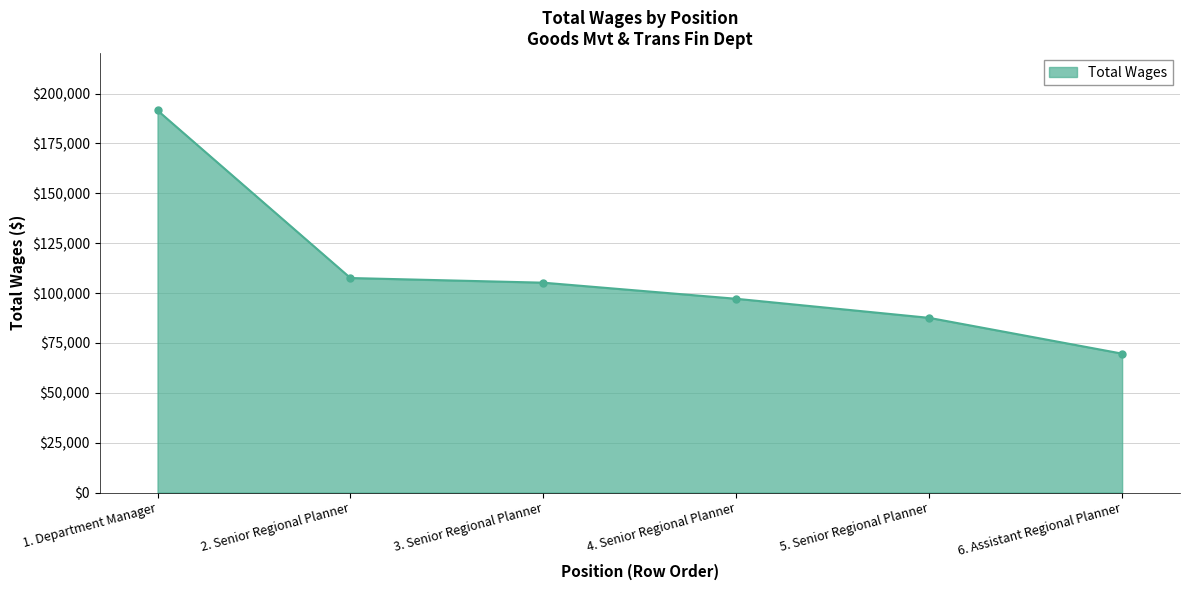

Reading right to left, transcribe all the data shown in this chart.

69615	87556	97117	105190	107524	191530